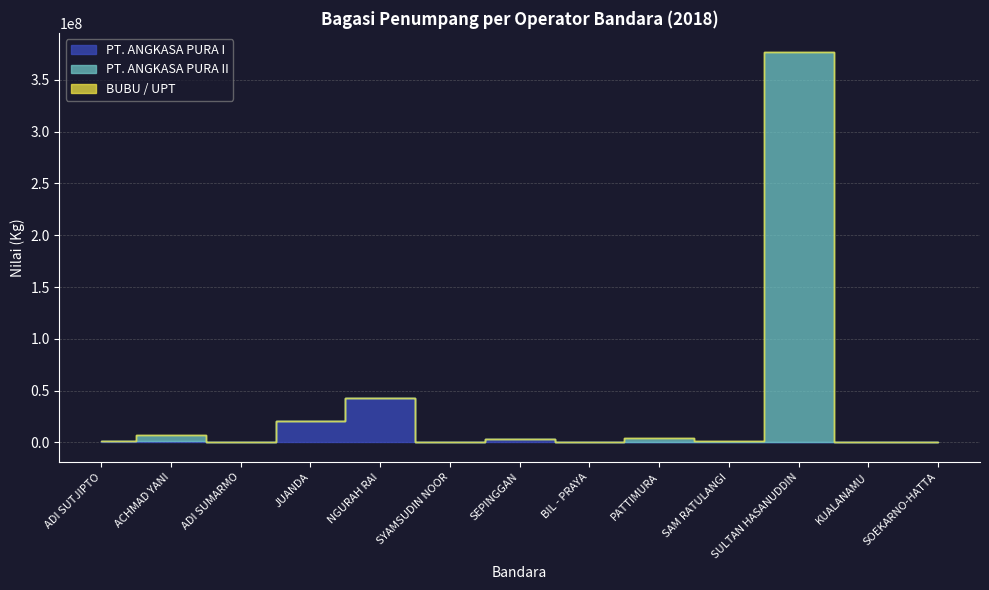

How many lines are shown in the chart?

3